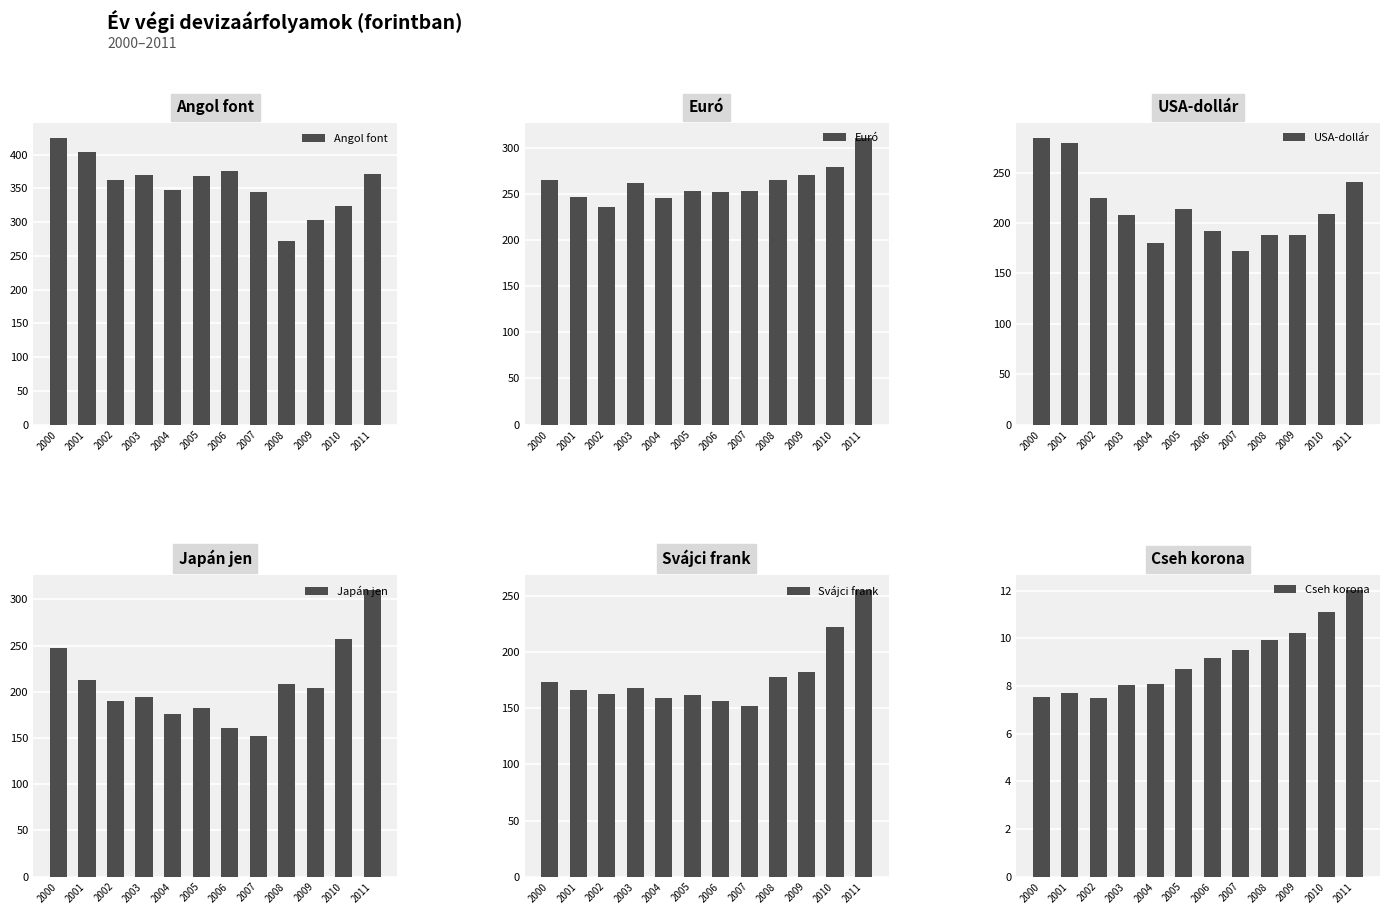

Are the bars horizontal?

No